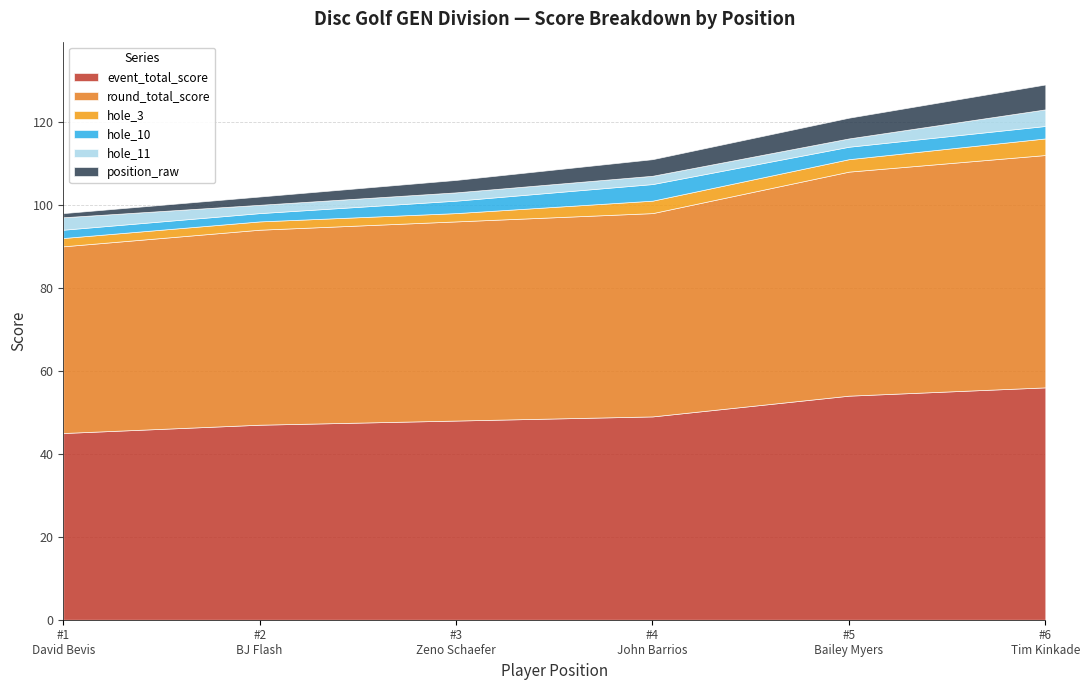

At which label does position_raw reach its minimum?

1